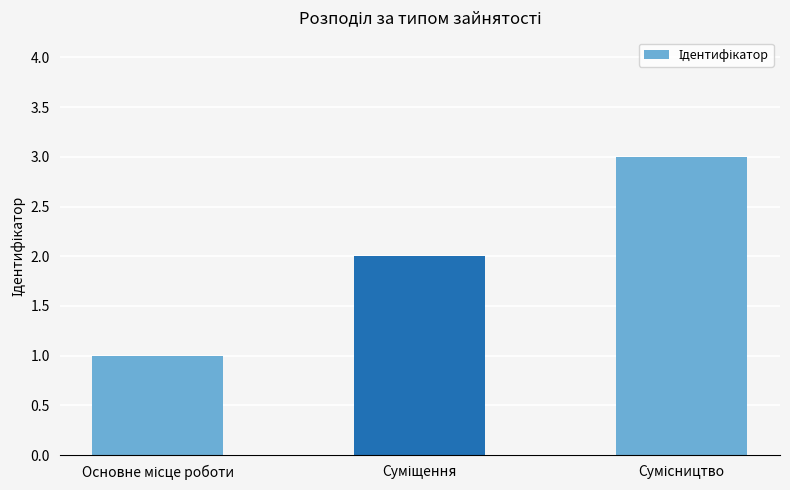

What is the greatest value displayed?

3